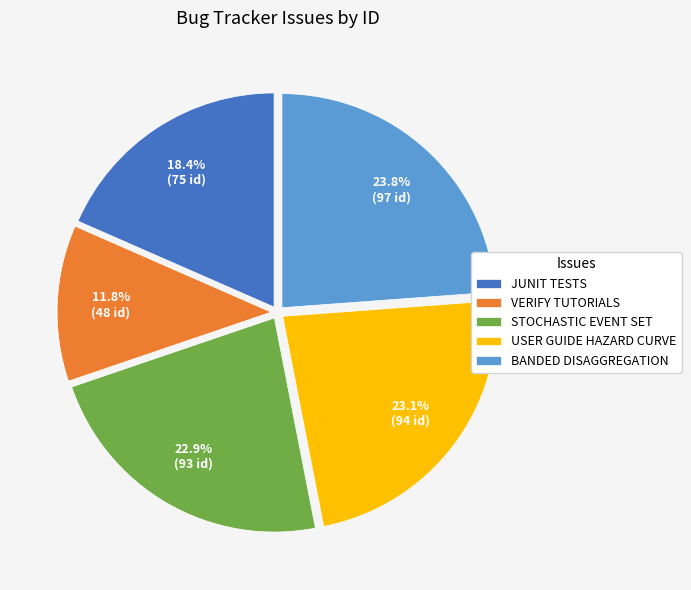

Which has a higher value, JUNIT TESTS or USER GUIDE HAZARD CURVE?

USER GUIDE HAZARD CURVE